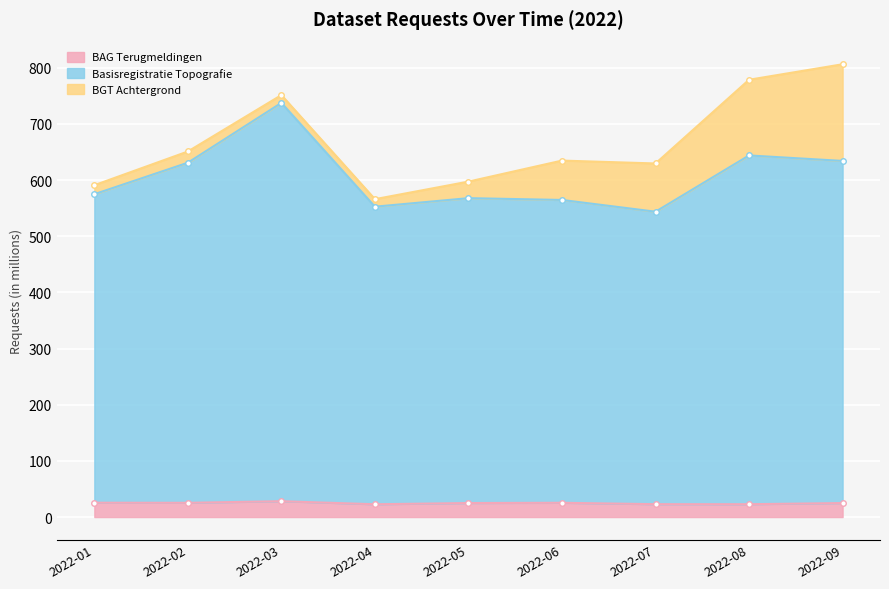

The value of BAG Terugmeldingen at 2022-09 is 24.9. True or false?

True